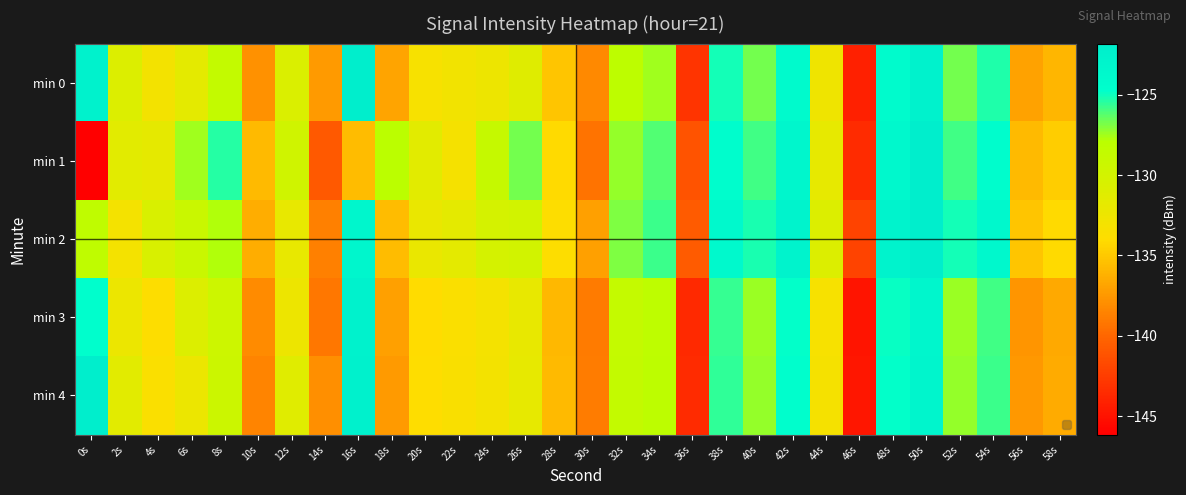

Reading left to right, extract all data points from this chart.

min 0: 0s=-122.6	2s=-130.9	4s=-133.0	6s=-131.7	8s=-128.7	10s=-137.9	12s=-130.7	14s=-137.3	16s=-121.8	18s=-136.8	20s=-133.3	22s=-132.9	24s=-132.4	26s=-131.2	28s=-135.1	30s=-138.3	32s=-128.1	34s=-127.5	36s=-143.0	38s=-125.1	40s=-126.7	42s=-124.1	44s=-132.6	46s=-144.2	48s=-124.2	50s=-122.7	52s=-126.7	54s=-125.3	56s=-137.0	58s=-135.9
min 1: 0s=-146.1	2s=-131.5	4s=-131.8	6s=-127.5	8s=-125.4	10s=-135.7	12s=-129.8	14s=-140.8	16s=-135.7	18s=-127.9	20s=-131.5	22s=-133.2	24s=-128.9	26s=-126.7	28s=-134.1	30s=-139.4	32s=-127.3	34s=-126.1	36s=-141.2	38s=-124.5	40s=-125.9	42s=-123.4	44s=-131.8	46s=-143.5	48s=-123.7	50s=-121.9	52s=-125.9	54s=-124.5	56s=-135.7	58s=-134.8
min 2: 0s=-128.3	2s=-133.1	4s=-130.5	6s=-129.2	8s=-127.8	10s=-136.4	12s=-131.9	14s=-138.7	16s=-123.4	18s=-135.6	20s=-132.1	22s=-131.7	24s=-130.2	26s=-129.9	28s=-133.8	30s=-137.1	32s=-126.9	34s=-125.8	36s=-140.7	38s=-123.8	40s=-125.2	42s=-122.7	44s=-130.9	46s=-142.1	48s=-122.8	50s=-121.1	52s=-125.1	54s=-123.7	56s=-135.2	58s=-134.1
min 3: 0s=-124.7	2s=-132.3	4s=-133.8	6s=-130.9	8s=-129.5	10s=-138.1	12s=-132.4	14s=-139.2	16s=-122.6	18s=-137.1	20s=-134.0	22s=-133.6	24s=-133.1	26s=-131.9	28s=-135.8	30s=-139.0	32s=-128.8	34s=-128.2	36s=-143.6	38s=-125.7	40s=-127.4	42s=-124.8	44s=-133.3	46s=-144.9	48s=-124.9	50s=-123.3	52s=-127.4	54s=-125.9	56s=-137.6	58s=-136.6
min 4: 0s=-121.9	2s=-131.5	4s=-133.6	6s=-132.3	8s=-129.4	10s=-138.5	12s=-131.3	14s=-137.9	16s=-122.4	18s=-137.4	20s=-133.9	22s=-133.5	24s=-133.0	26s=-131.8	28s=-135.7	30s=-138.9	32s=-128.7	34s=-128.1	36s=-143.5	38s=-125.6	40s=-127.3	42s=-124.7	44s=-133.2	46s=-144.8	48s=-124.8	50s=-123.2	52s=-127.3	54s=-125.8	56s=-137.5	58s=-136.5